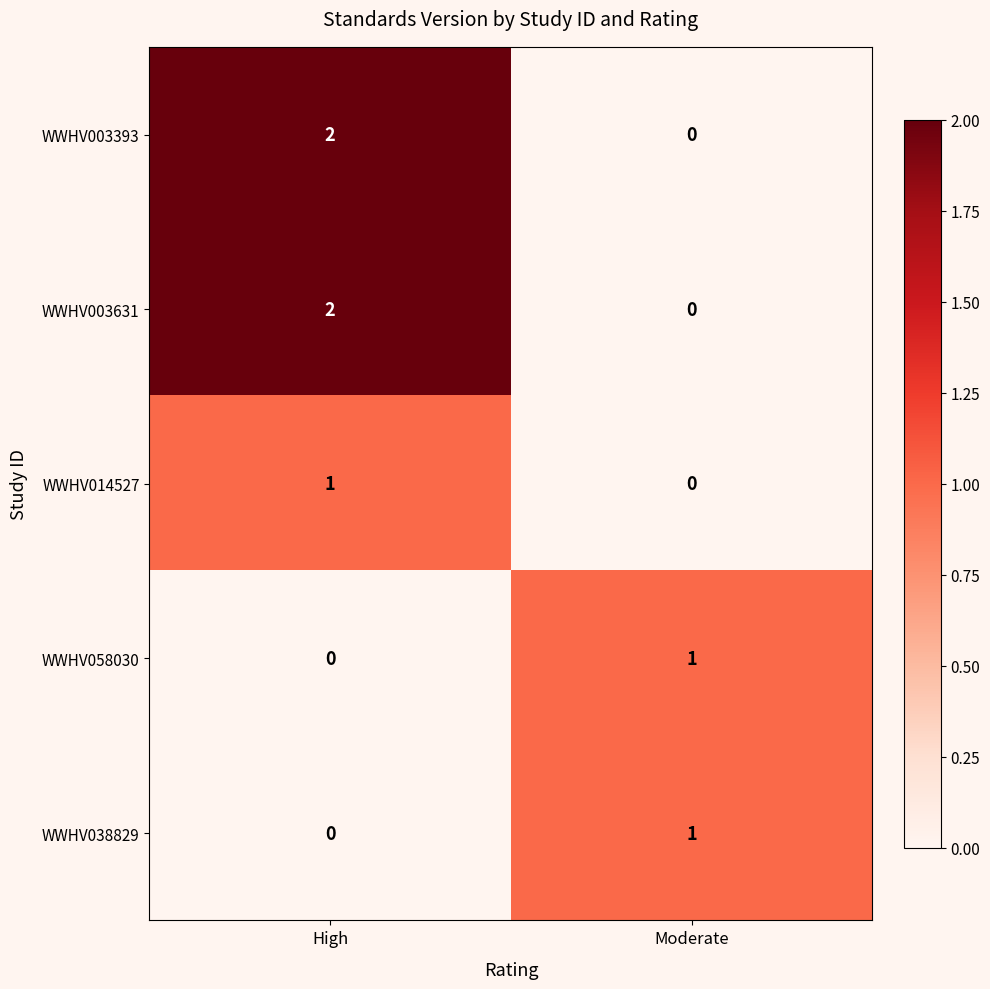

What is the spread (max minus min) of values at High?

2